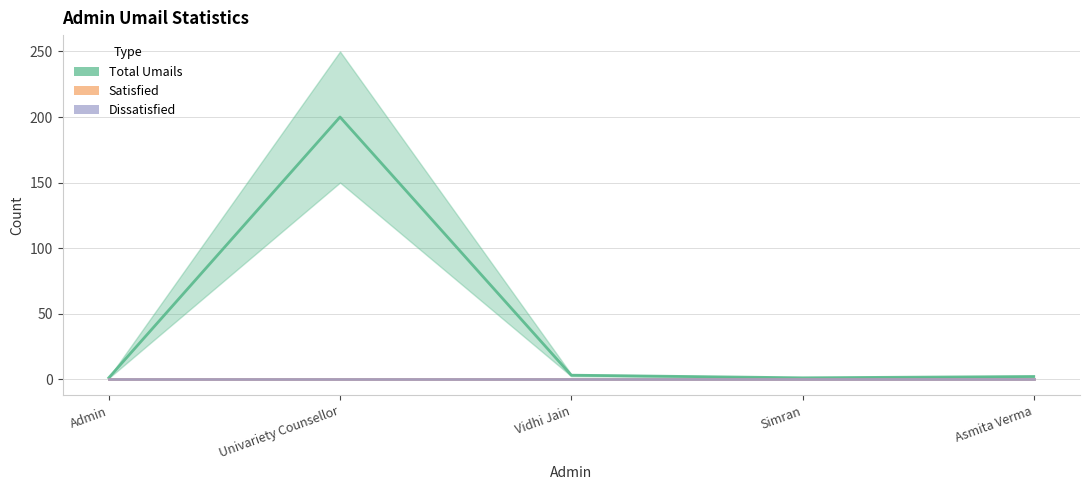

Count the number of data series in this chart.

3